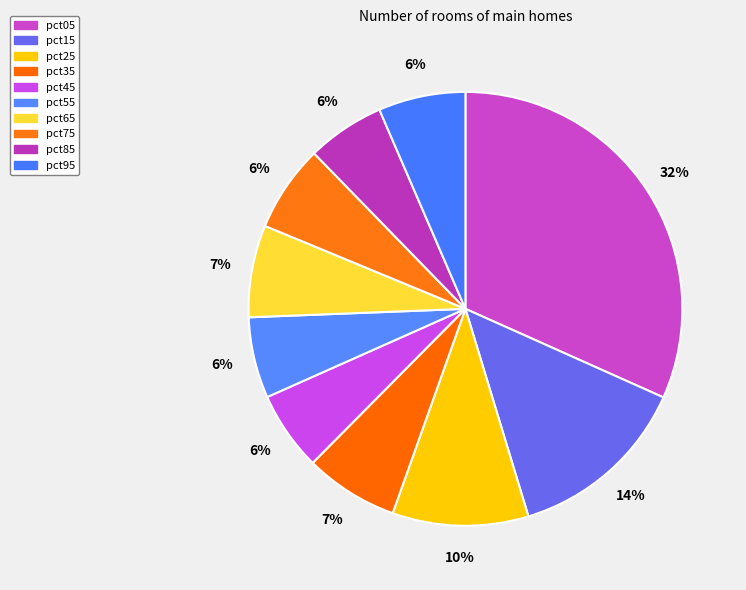

How many segments does this pie chart have?

10